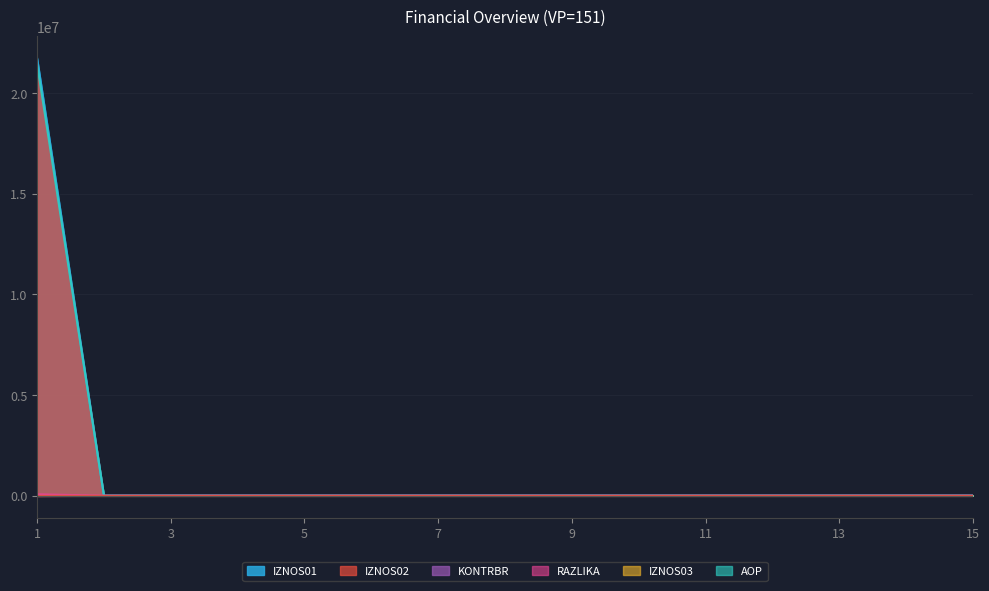

True or false: IZNOS01 and RAZLIKA cross at least once.

False